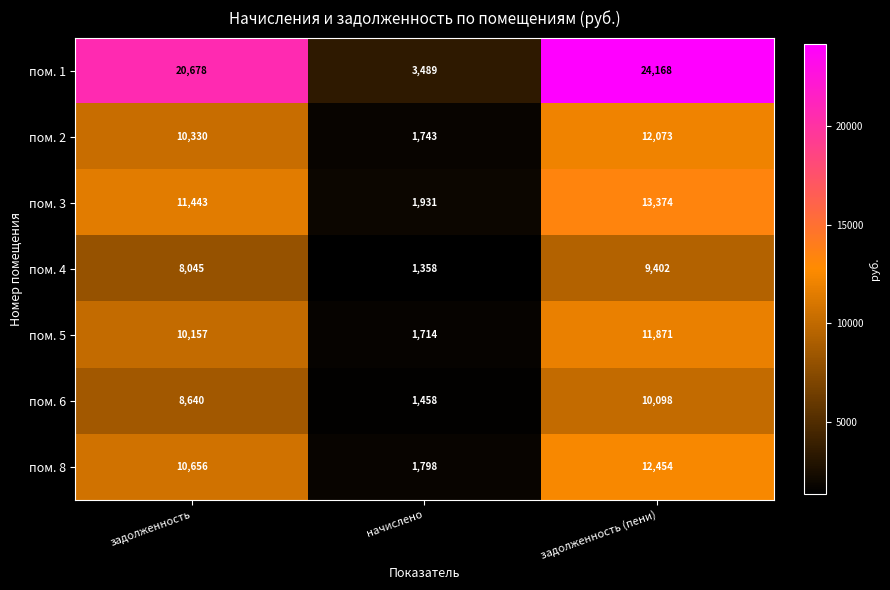

Which series has the largest total across all categories?

пом. 1